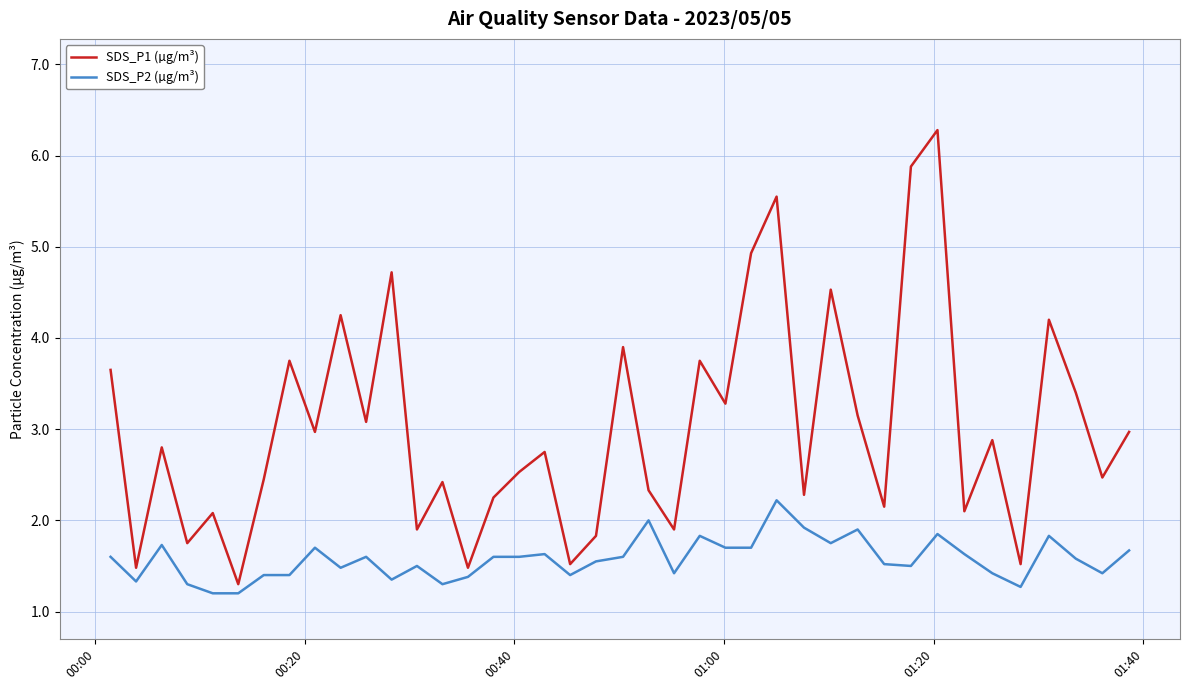

Rank the series by their average value, from lowest to highest.

SDS_P2 (µg/m³), SDS_P1 (µg/m³)